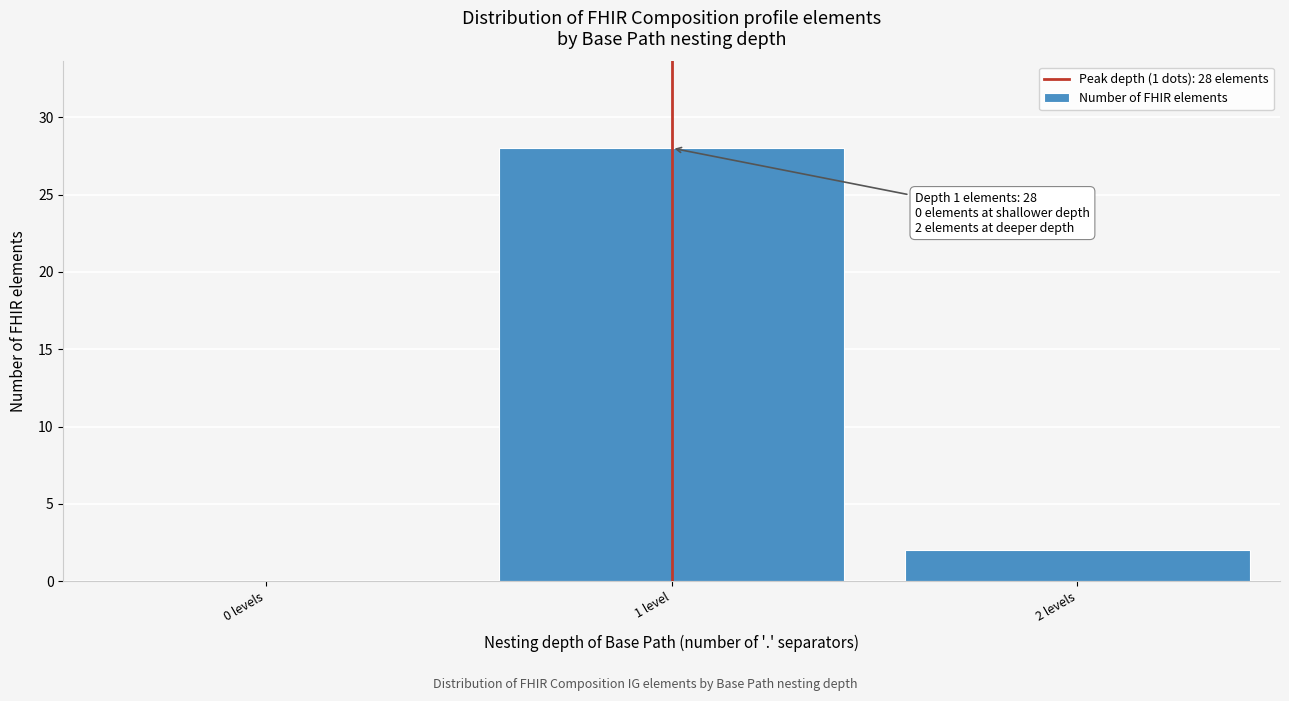

Reading left to right, extract all data points from this chart.

0 levels=0	1 level=28	2 levels=2